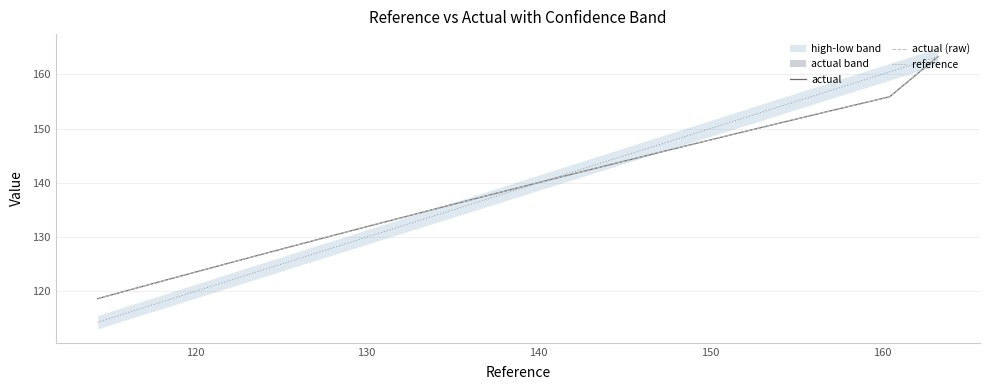

What is the value of the actual point at the 6th from the left?

147.6